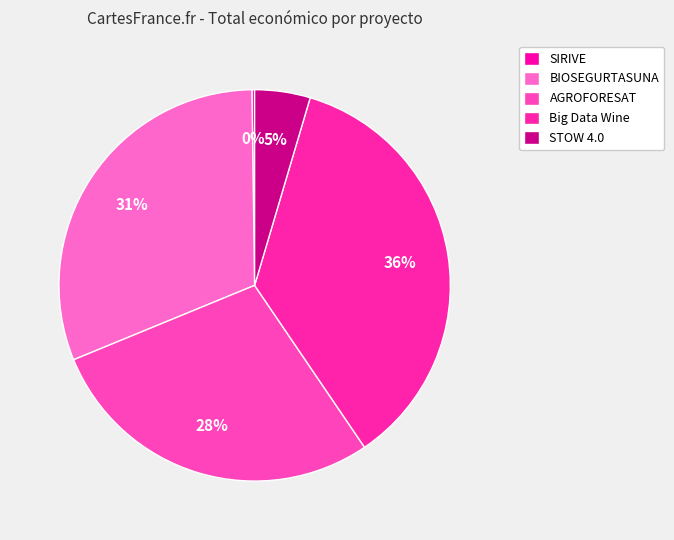

What is the change in value from BIOSEGURTASUNA to AGROFORESAT?

-290679